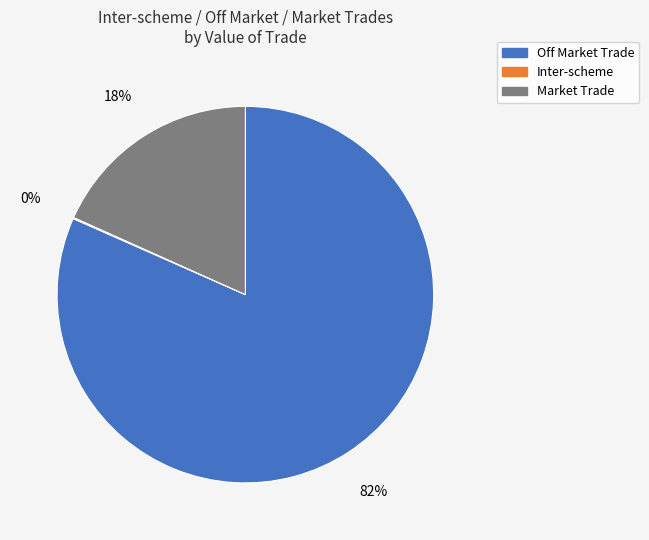

Which category has the biggest portion of the pie?

Off Market Trade